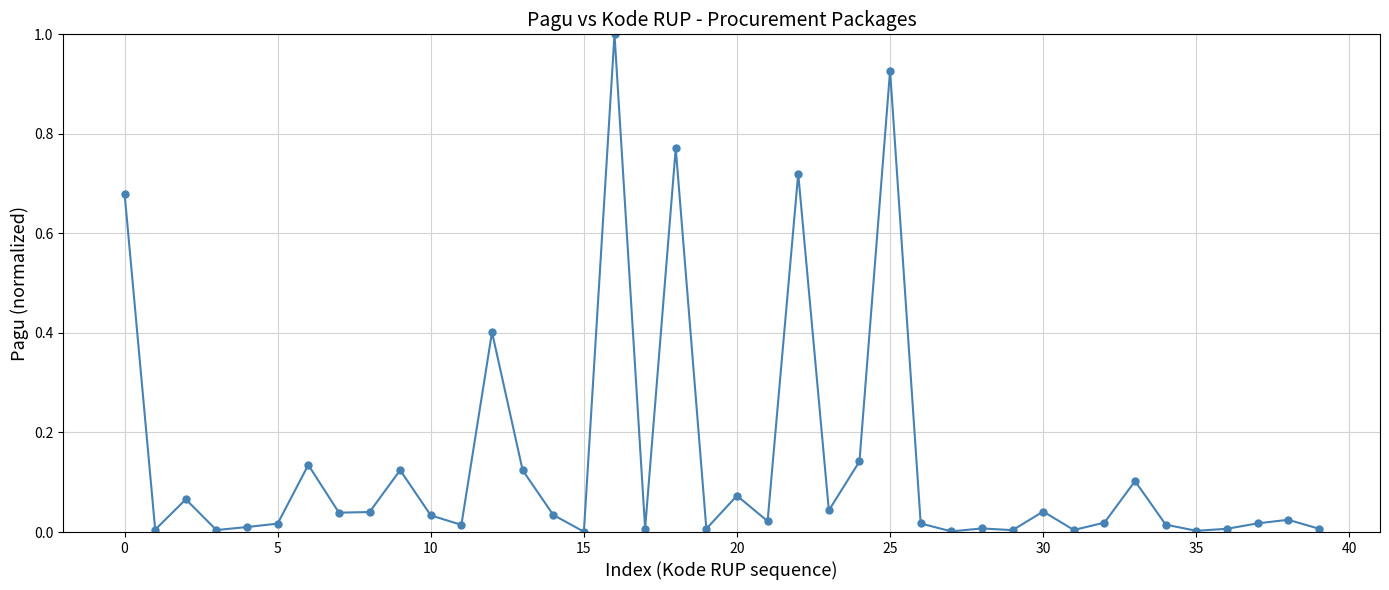

True or false: the data has more than 2 interior local peaks.

True